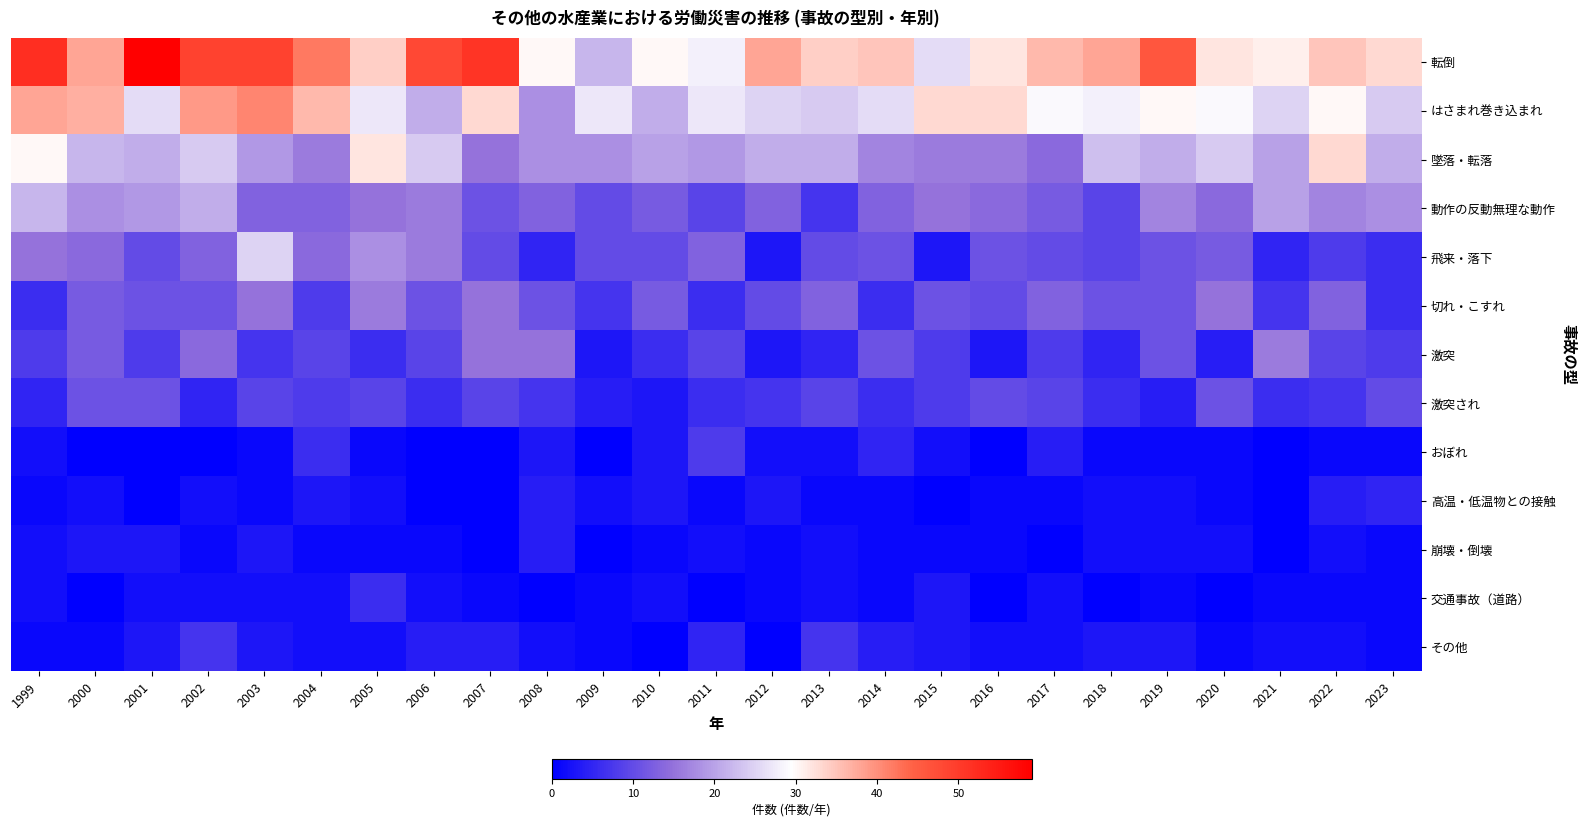

Reading left to right, list all the values displayed in this chart.

転倒: 1999=52	2000=38	2001=59	2002=49	2003=49	2004=42	2005=34	2006=48	2007=51	2008=30	2009=22	2010=30	2011=28	2012=38	2013=34	2014=35	2015=26	2016=32	2017=36	2018=38	2019=46	2020=32	2021=31	2022=35	2023=33
はさまれ巻き込まれ: 1999=38	2000=37	2001=26	2002=39	2003=41	2004=36	2005=27	2006=21	2007=33	2008=18	2009=27	2010=21	2011=27	2012=25	2013=24	2014=26	2015=33	2016=33	2017=29	2018=28	2019=30	2020=29	2021=25	2022=30	2023=24
墜落・転落: 1999=30	2000=22	2001=21	2002=24	2003=19	2004=16	2005=32	2006=24	2007=15	2008=18	2009=18	2010=20	2011=19	2012=21	2013=21	2014=17	2015=16	2016=16	2017=14	2018=23	2019=21	2020=24	2021=20	2022=33	2023=21
動作の反動無理な動作: 1999=22	2000=18	2001=19	2002=21	2003=13	2004=13	2005=15	2006=16	2007=11	2008=13	2009=10	2010=12	2011=9	2012=13	2013=7	2014=13	2015=15	2016=14	2017=12	2018=9	2019=17	2020=14	2021=20	2022=17	2023=18
飛来・落下: 1999=15	2000=14	2001=10	2002=13	2003=25	2004=14	2005=18	2006=16	2007=10	2008=5	2009=10	2010=10	2011=13	2012=3	2013=10	2014=11	2015=3	2016=11	2017=10	2018=9	2019=11	2020=12	2021=5	2022=8	2023=6
切れ・こすれ: 1999=6	2000=12	2001=11	2002=11	2003=15	2004=8	2005=16	2006=11	2007=15	2008=11	2009=7	2010=12	2011=6	2012=10	2013=13	2014=6	2015=11	2016=10	2017=13	2018=11	2019=11	2020=15	2021=7	2022=13	2023=6
激突: 1999=8	2000=12	2001=8	2002=14	2003=7	2004=9	2005=6	2006=9	2007=15	2008=15	2009=3	2010=6	2011=9	2012=3	2013=5	2014=11	2015=8	2016=3	2017=8	2018=5	2019=11	2020=4	2021=16	2022=9	2023=8
激突され: 1999=5	2000=11	2001=11	2002=5	2003=9	2004=8	2005=9	2006=6	2007=9	2008=7	2009=4	2010=3	2011=6	2012=7	2013=9	2014=6	2015=8	2016=10	2017=9	2018=6	2019=4	2020=11	2021=6	2022=7	2023=10
おぼれ: 1999=2	2000=0	2001=0	2002=0	2003=1	2004=6	2005=1	2006=0	2007=0	2008=3	2009=0	2010=3	2011=8	2012=2	2013=2	2014=5	2015=2	2016=0	2017=4	2018=1	2019=1	2020=1	2021=0	2022=1	2023=1
高温・低温物との接触: 1999=1	2000=2	2001=0	2002=2	2003=1	2004=3	2005=2	2006=0	2007=0	2008=4	2009=2	2010=3	2011=1	2012=3	2013=1	2014=1	2015=0	2016=1	2017=1	2018=2	2019=2	2020=1	2021=0	2022=4	2023=5
崩壊・倒壊: 1999=2	2000=3	2001=3	2002=1	2003=3	2004=1	2005=1	2006=1	2007=0	2008=4	2009=0	2010=1	2011=2	2012=1	2013=2	2014=1	2015=1	2016=1	2017=0	2018=2	2019=2	2020=2	2021=0	2022=2	2023=1
交通事故（道路）: 1999=2	2000=0	2001=2	2002=2	2003=2	2004=2	2005=6	2006=2	2007=1	2008=0	2009=1	2010=2	2011=0	2012=1	2013=2	2014=1	2015=3	2016=0	2017=2	2018=0	2019=1	2020=0	2021=1	2022=1	2023=1
その他: 1999=1	2000=1	2001=3	2002=7	2003=3	2004=2	2005=2	2006=4	2007=4	2008=2	2009=1	2010=0	2011=5	2012=0	2013=7	2014=4	2015=3	2016=2	2017=2	2018=3	2019=3	2020=1	2021=2	2022=2	2023=1